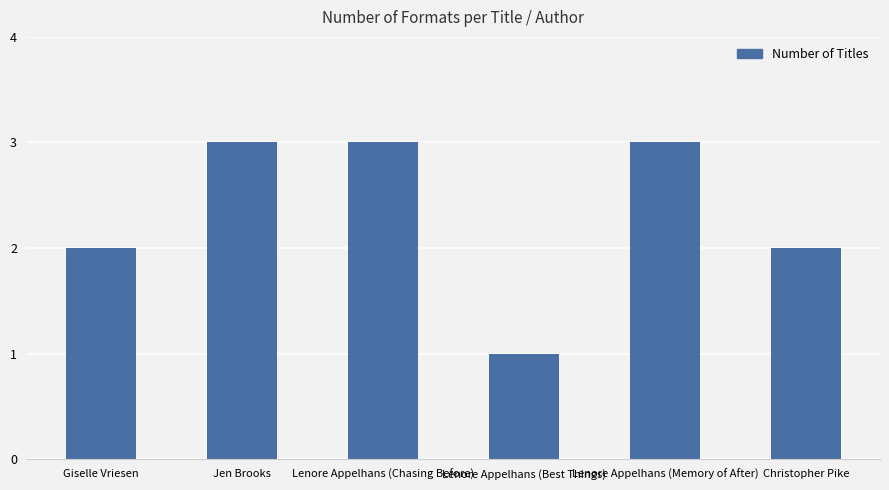

What is the sum of the values at Lenore Appelhans (Best Things) and Christopher Pike?

3